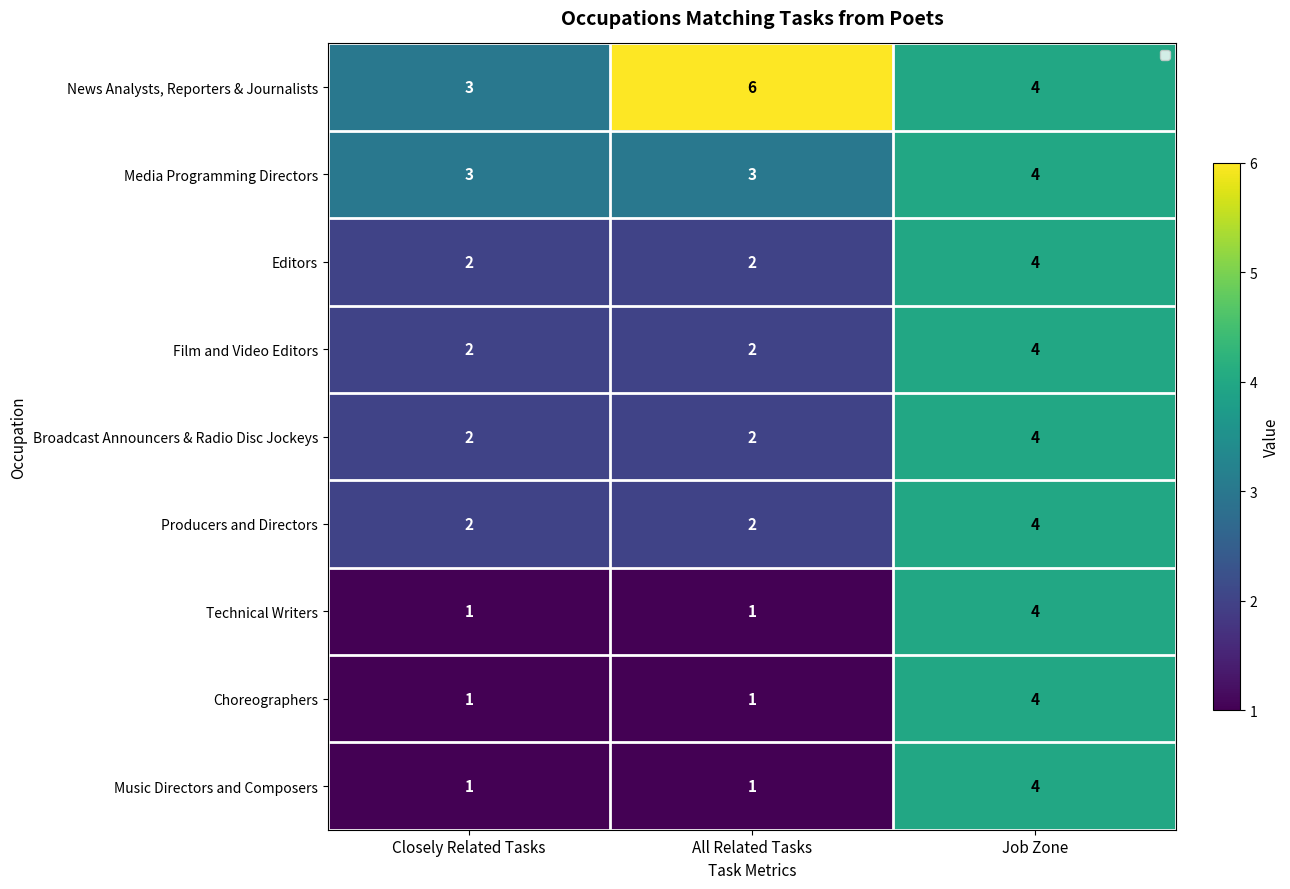

Rank the categories by Film and Video Editors value from lowest to highest.

Closely Related Tasks, All Related Tasks, Job Zone